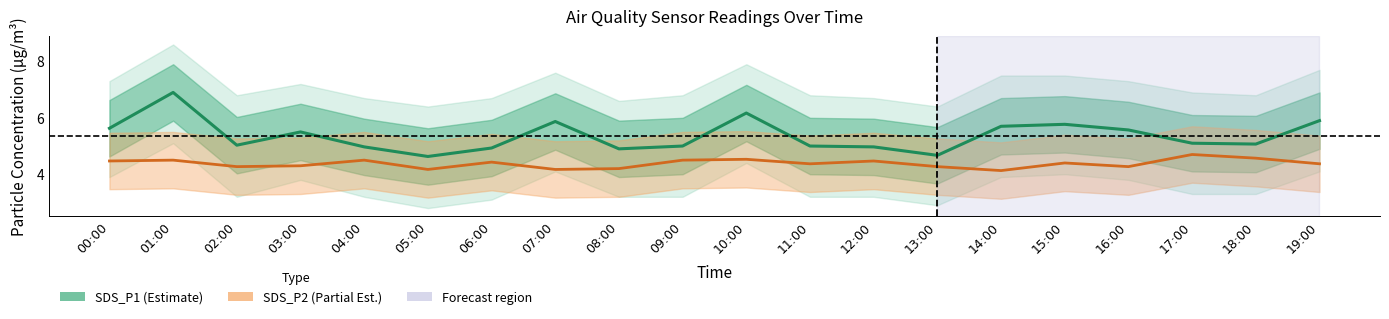

What are all the series names shown in the legend?

SDS_P1 (Estimate), SDS_P2 (Partial Est.)